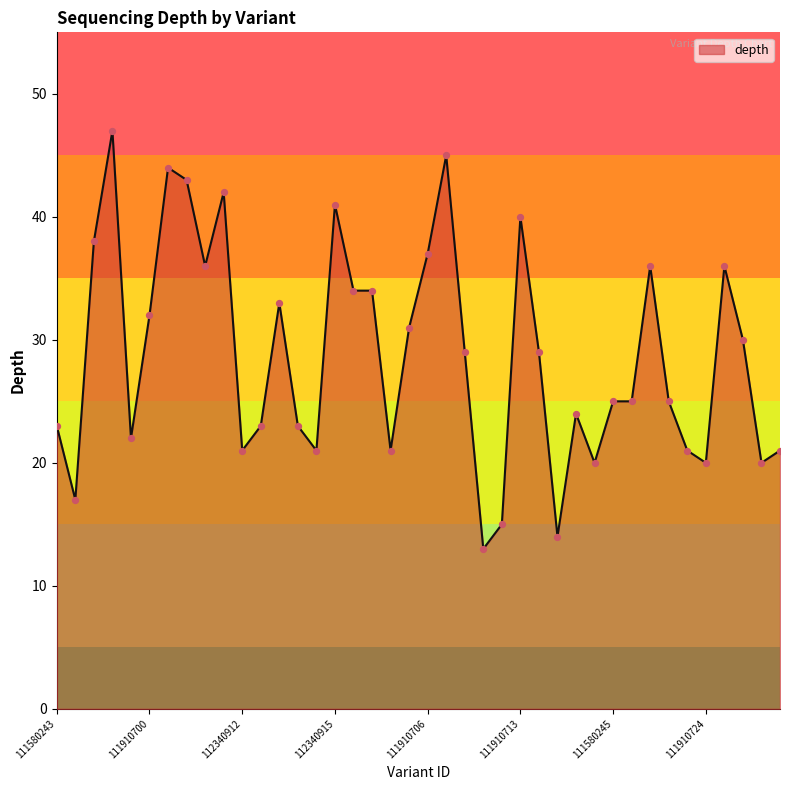

What is the maximum value shown in the chart?

47